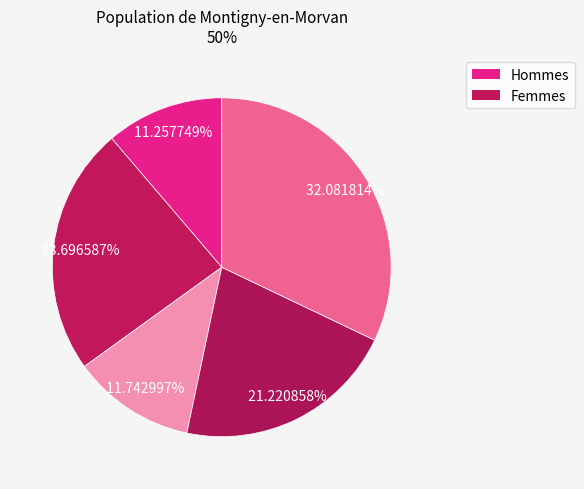

Is there any slice that represents more than half of the pie?

No